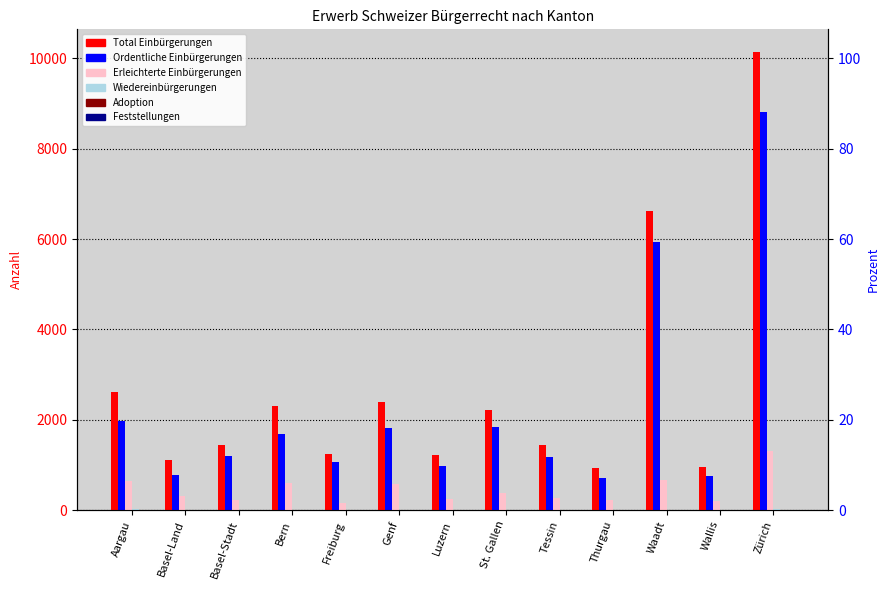

At which label does Total Einbürgerungen first exceed 1448?

Aargau